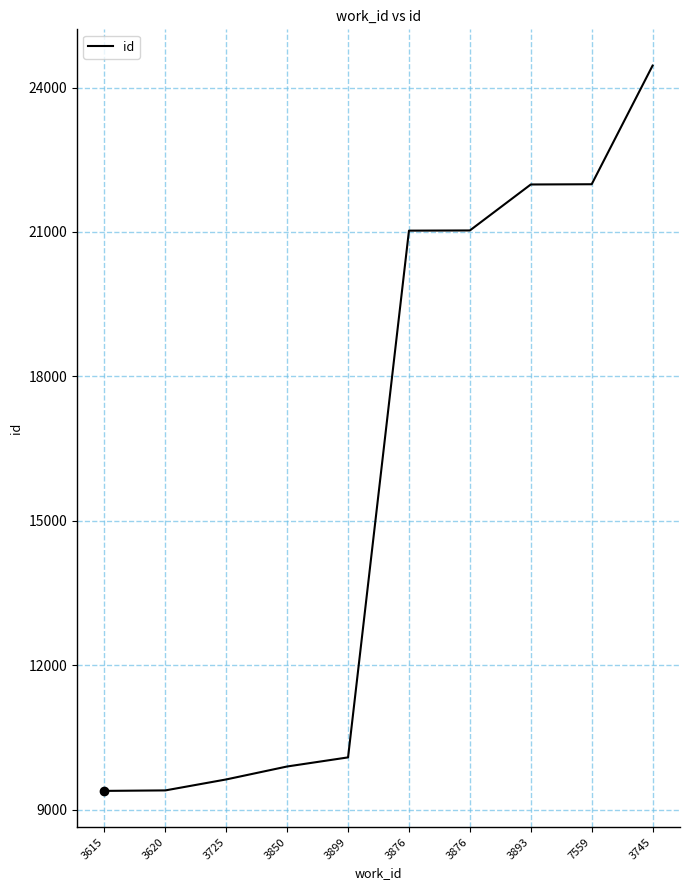

Reading left to right, what are all the values shown in this chart?

9388	9398	9626	9895	10084	21028	21032	21987	21992	24457